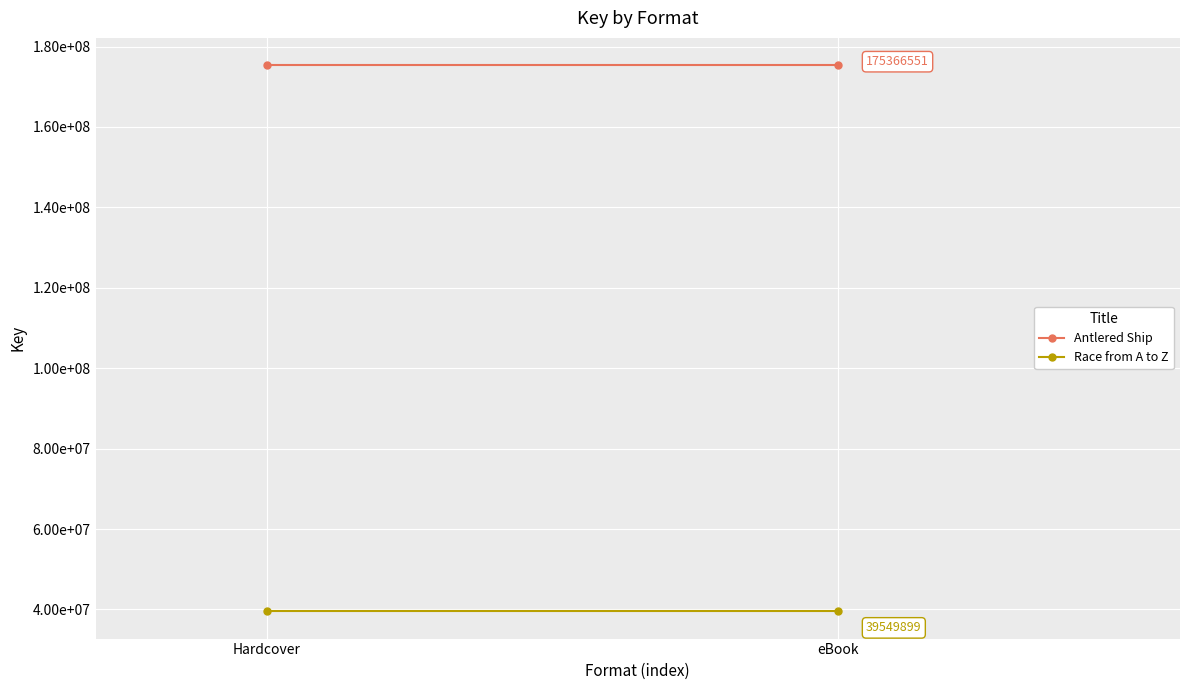

Is the value of Antlered Ship at Hardcover greater than the value of Race from A to Z at Hardcover?

Yes